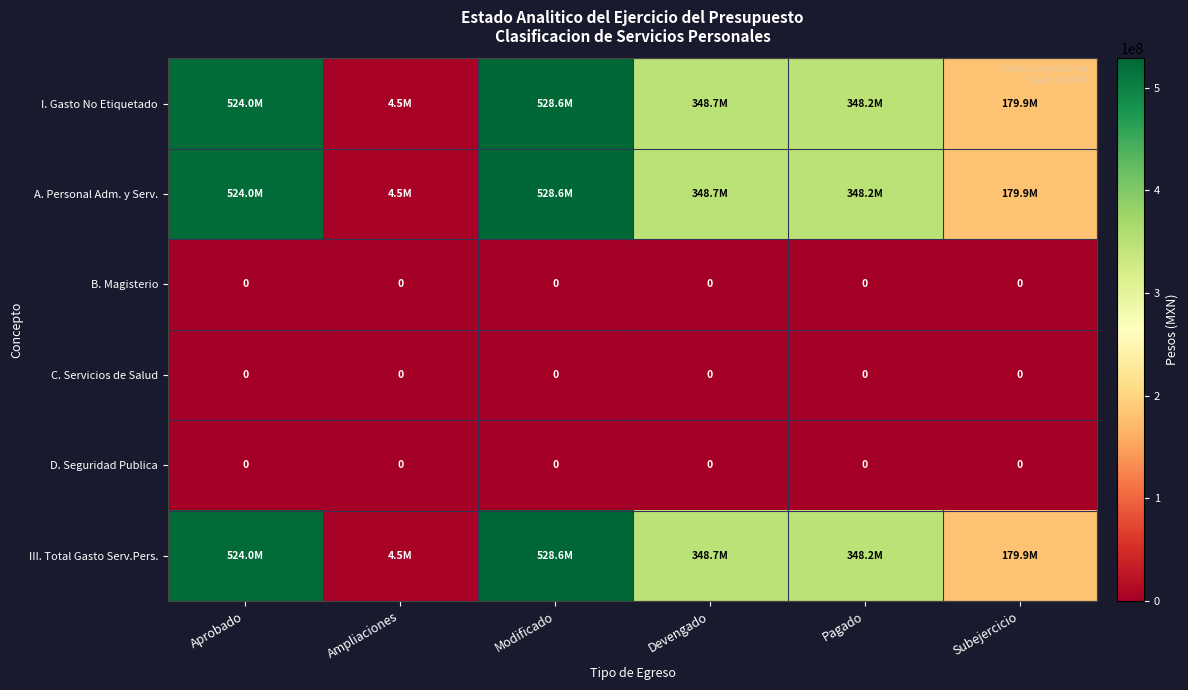

Which category has the lowest value across all series?

Aprobado